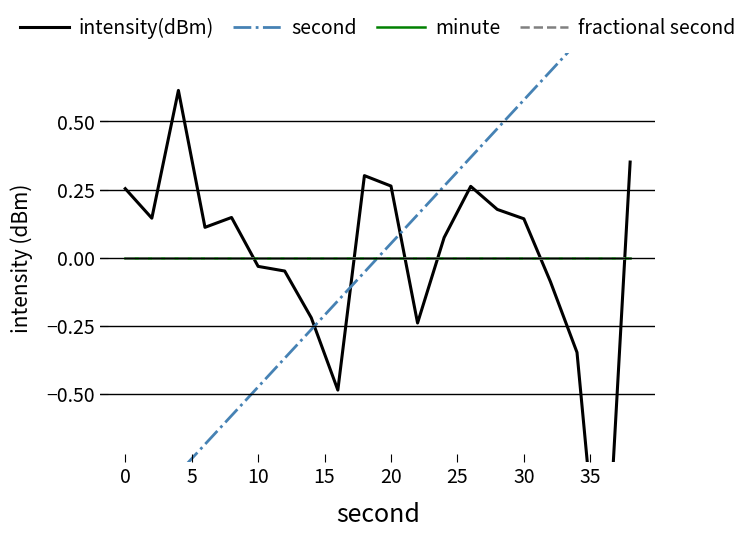

What is the smallest value displayed?

-1.4